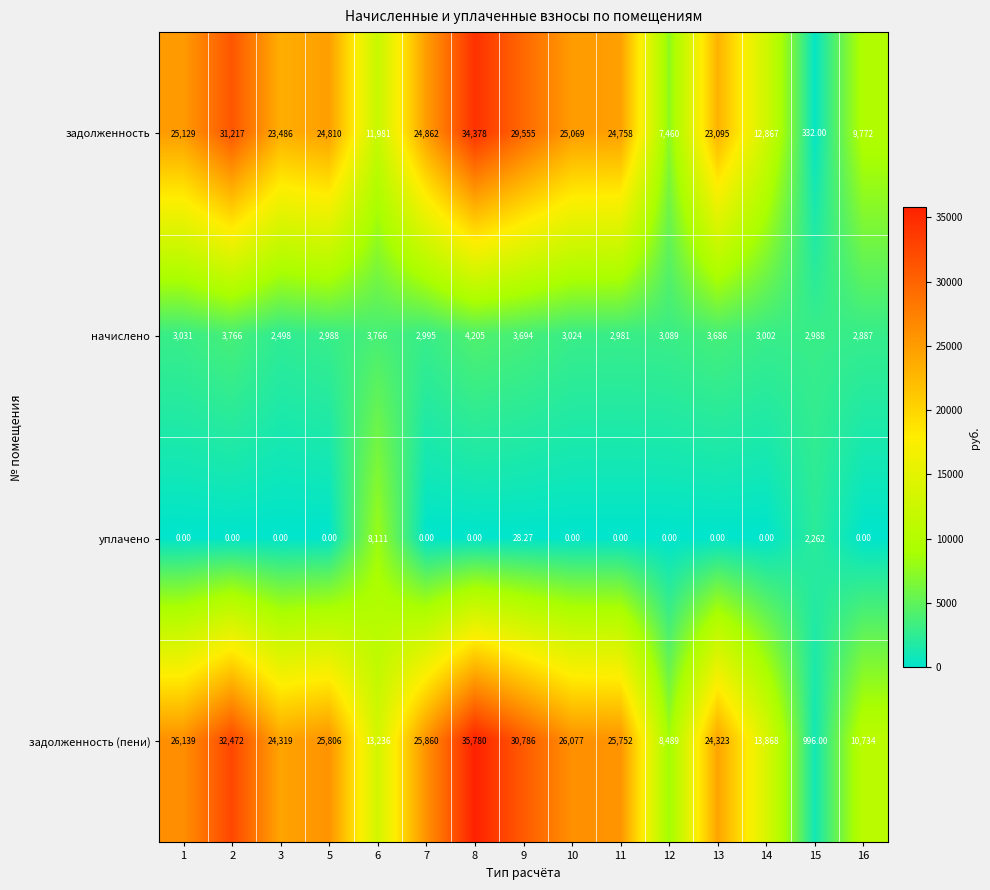

Which series has the largest total across all categories?

задолженность (пени)